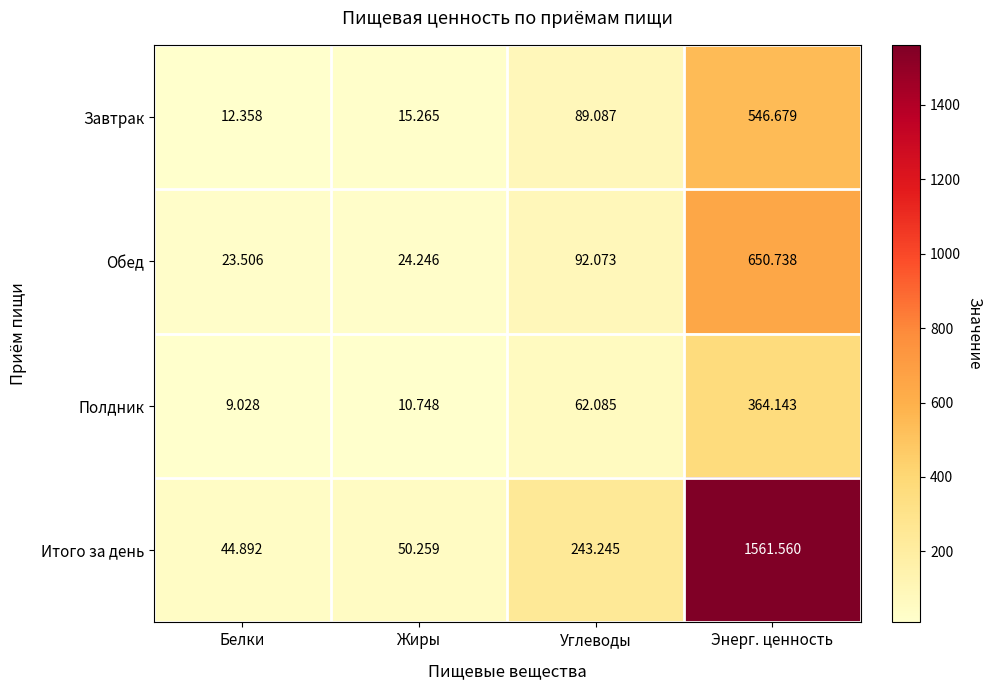

Rank the categories by Обед value from highest to lowest.

Энерг. ценность, Углеводы, Жиры, Белки